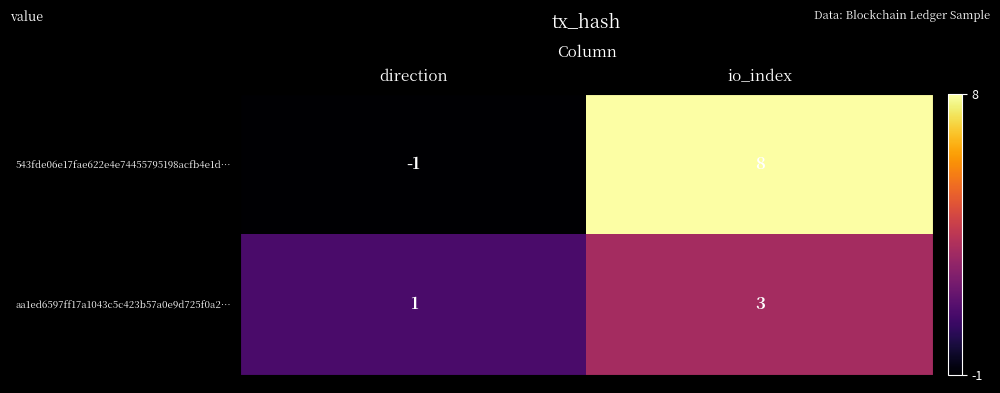

Is it true that 543fde06e17fae622e4e74455795198acfb4e1d… equals -1 at direction?

True